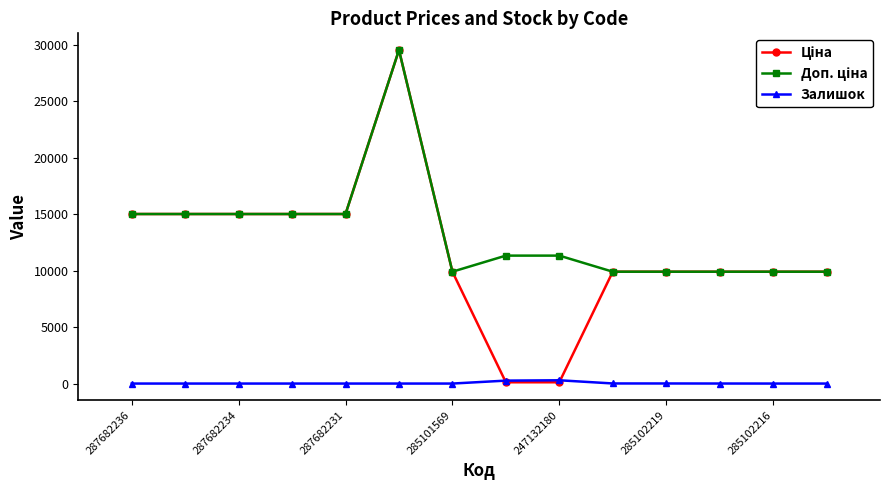

What is the greatest value displayed?

29548.9